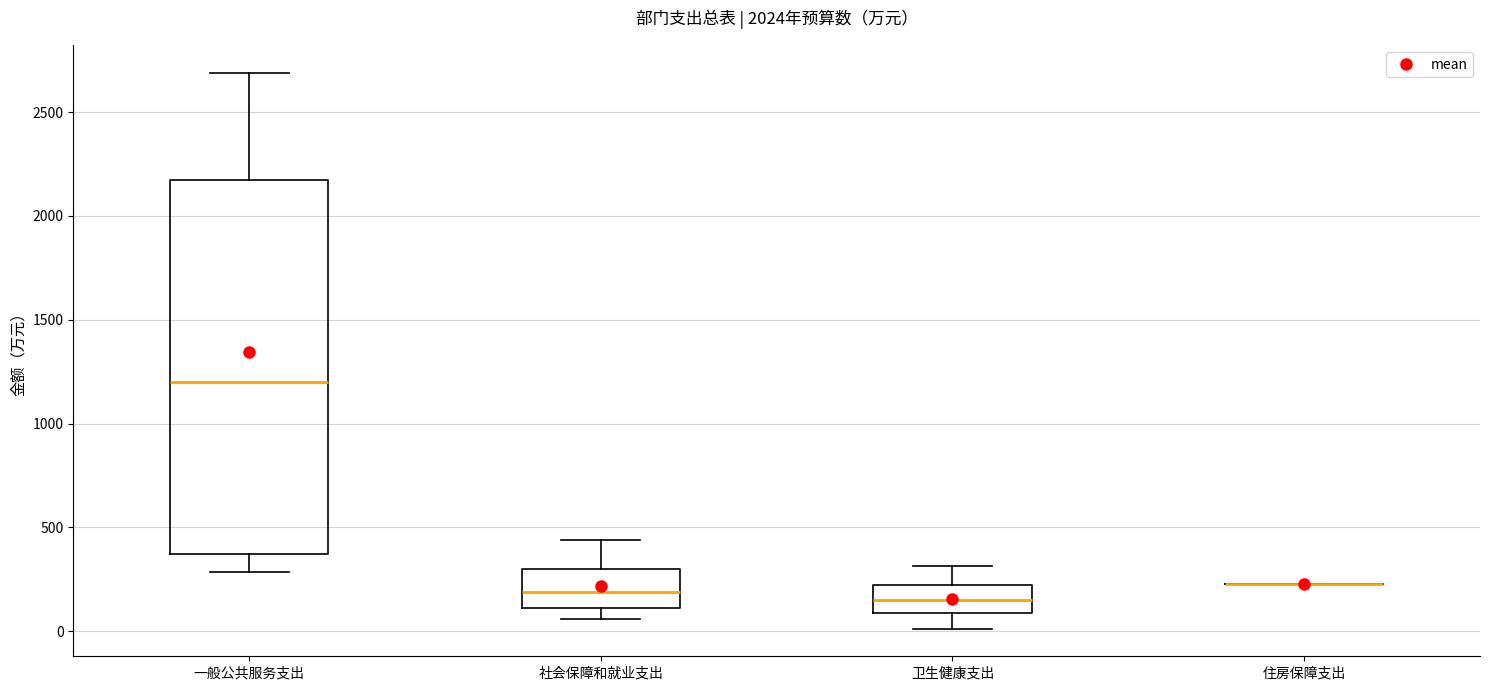

Reading left to right, read every box against the y-axis: the position of its median line, the range the box covers, and the ends of its whiskers. The values are not printed on the chart, so give them approximately, as read against the axis.

一般公共服务支出: median 1200, box 350 to 2150, whiskers 300 to 2700
社会保障和就业支出: median 200, box 100 to 300, whiskers 50 to 450
卫生健康支出: median 150, box 100 to 200, whiskers 0 to 300
住房保障支出: box collapsed to a line at 250, whiskers 250 to 250